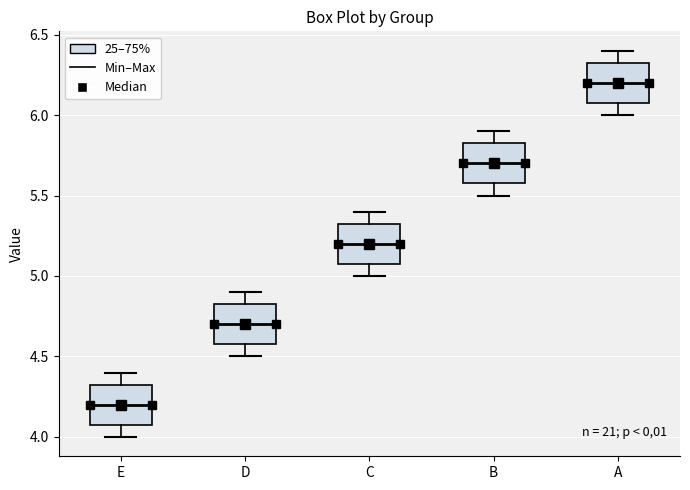

Where does the median line of the box for D sit on the y-axis? The values are not printed on the chart, so give them approximately, as read against the axis.

4.70